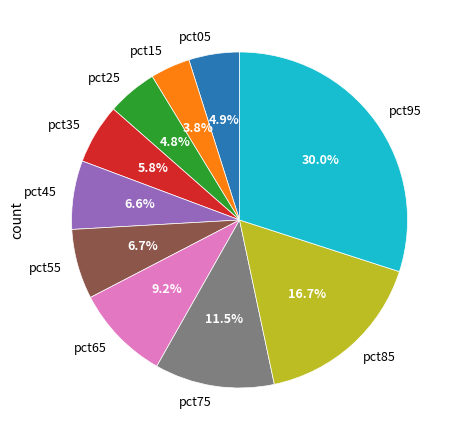

Which slice is the largest?

pct95